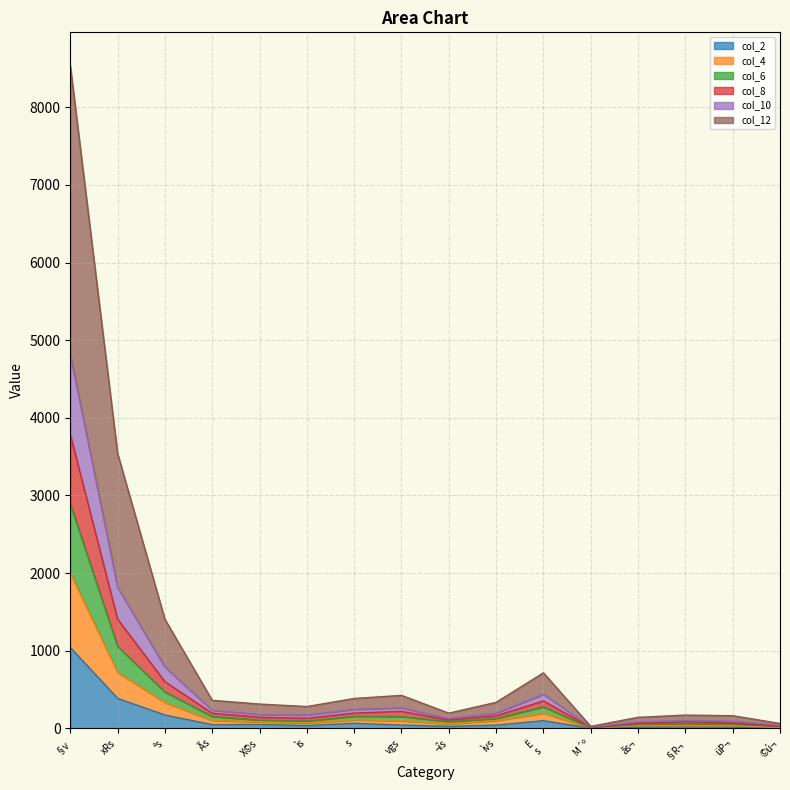

At which category is the sum across all series the highest?

§v